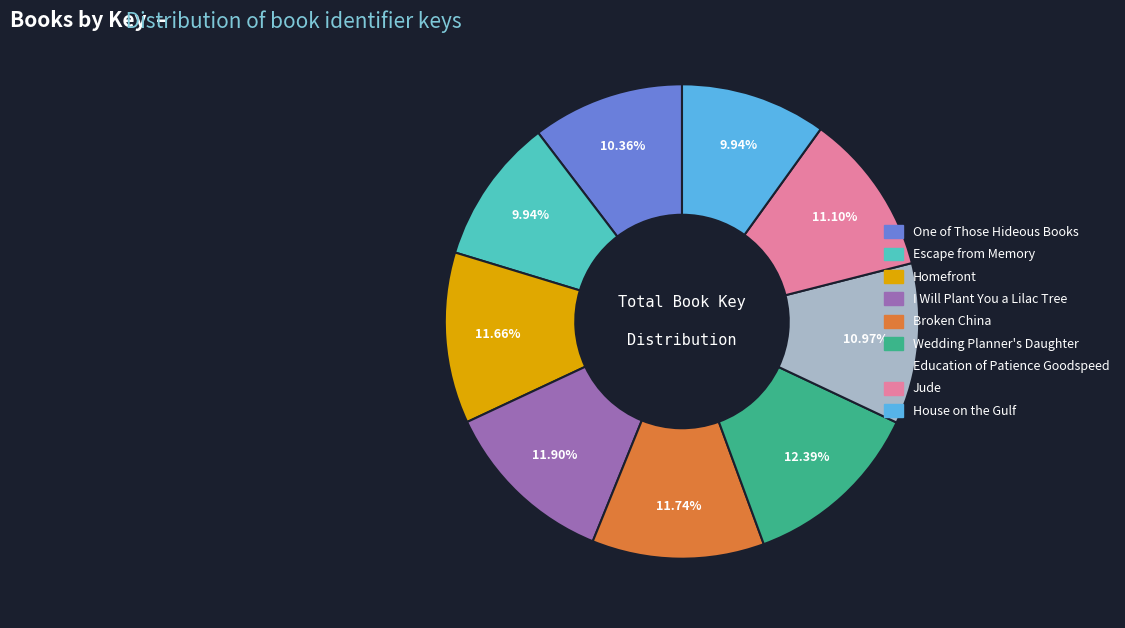

Is I Will Plant You a Lilac Tree the majority of the pie?

No